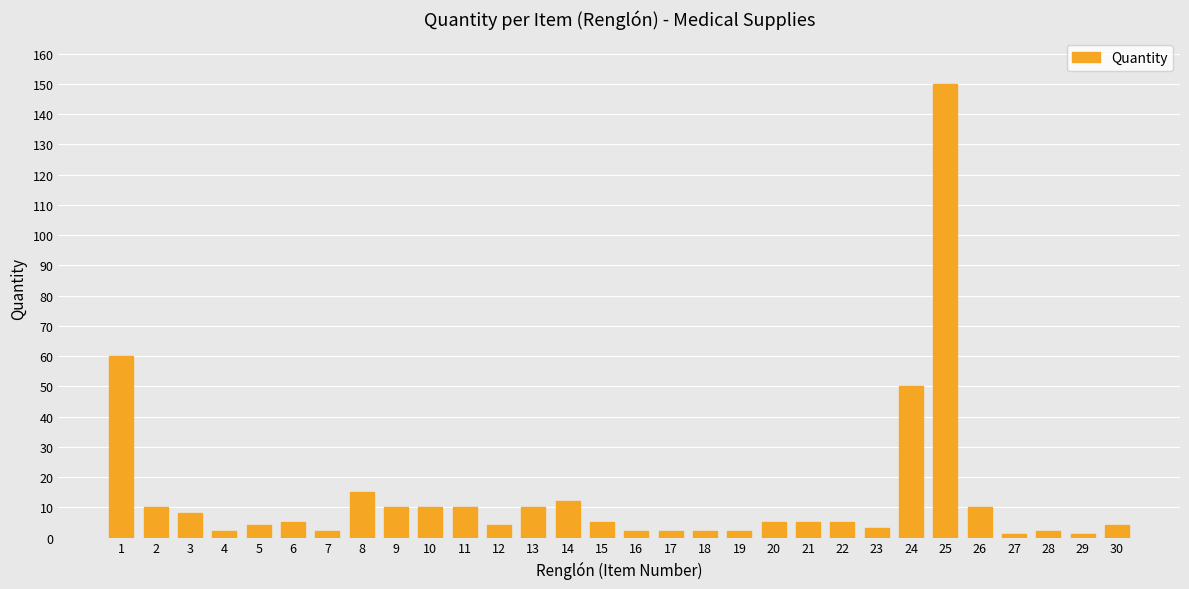

Where is the data nearest to the value 75?

1